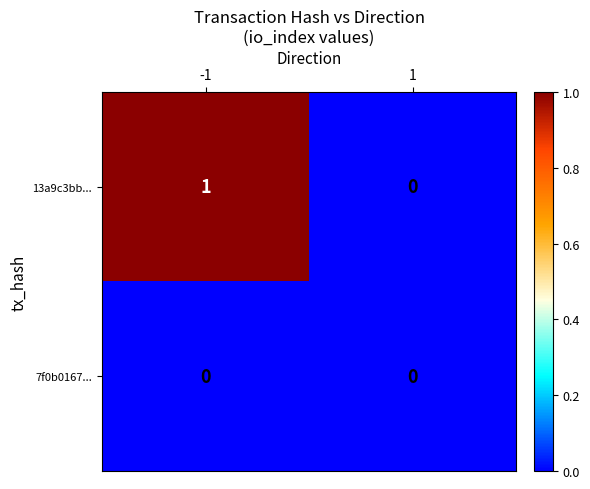

Which series has the largest range (max minus min)?

13a9c3bb...